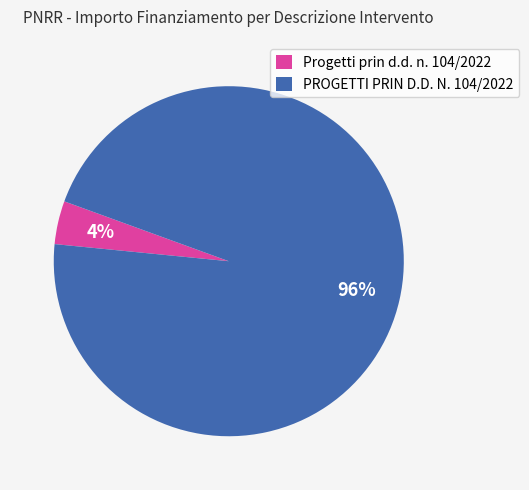

Is there any slice that represents more than half of the pie?

Yes